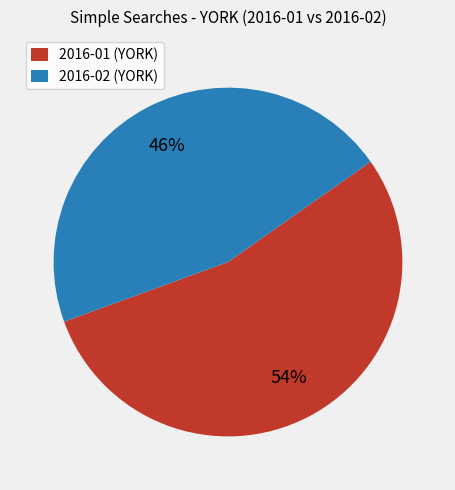

Approximately how many times larger is the value at 2016-01 (YORK) compared to 2016-02 (YORK)?

1.2